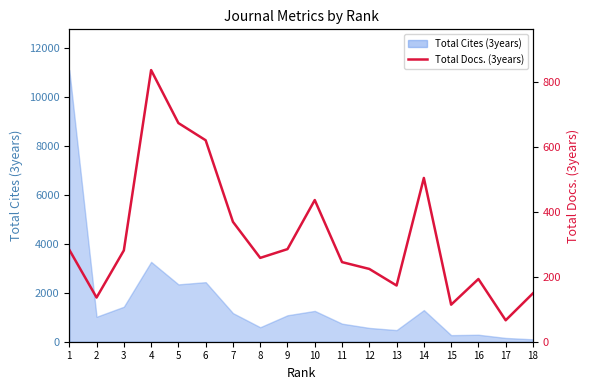

Where is the first local minimum?

2